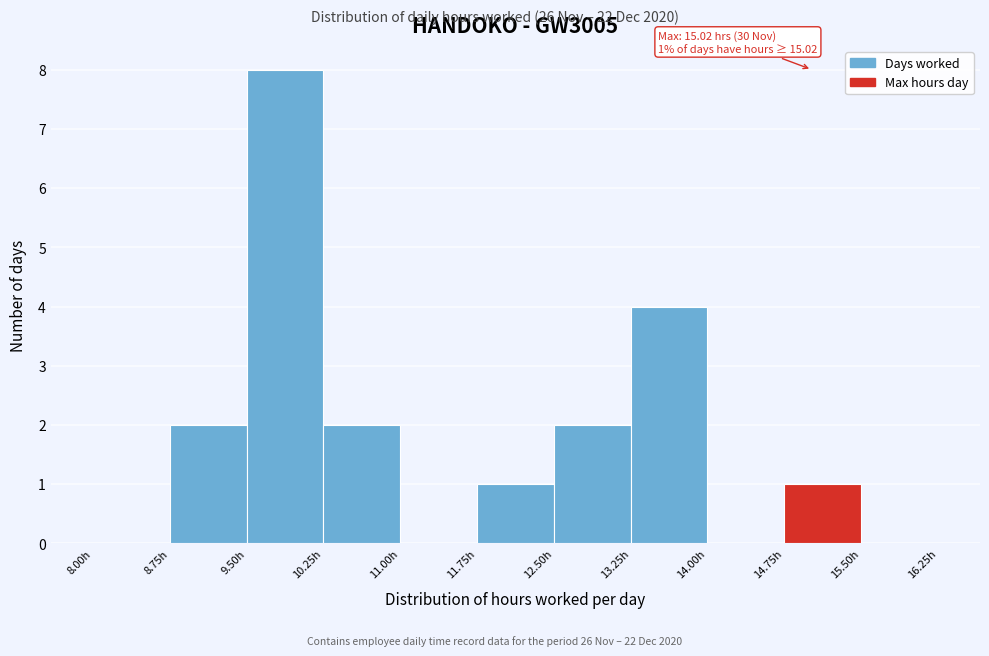

Which range on the x-axis has the tallest bar?

9.50 to 10.25